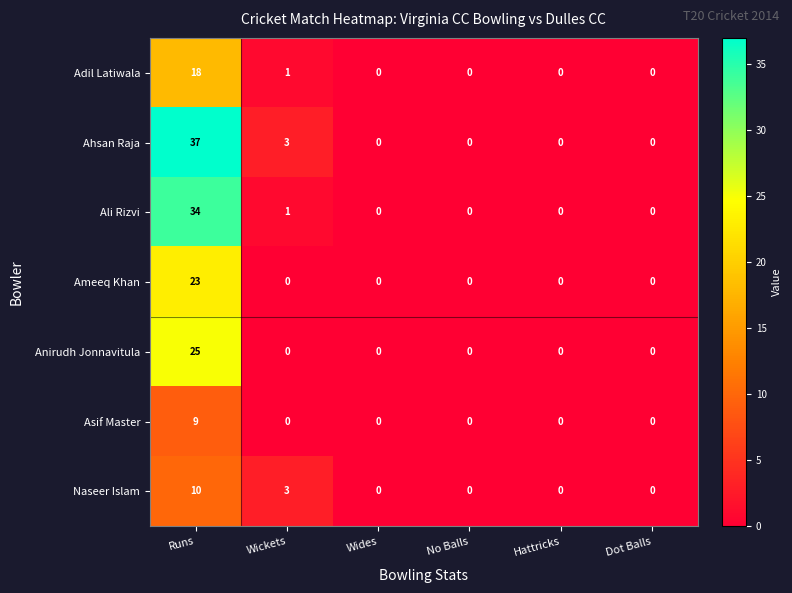

At which category does the chart reach its peak across all series?

Runs